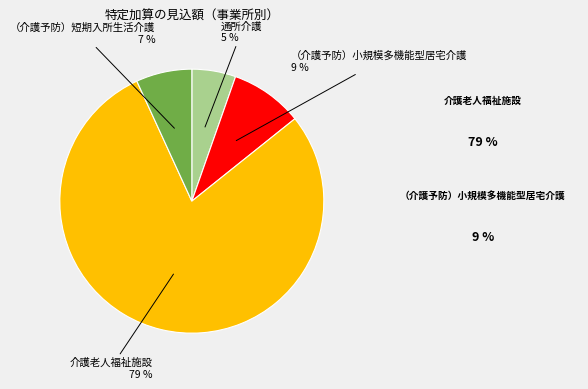

To the nearest percent, what is the average slice percentage?

25%